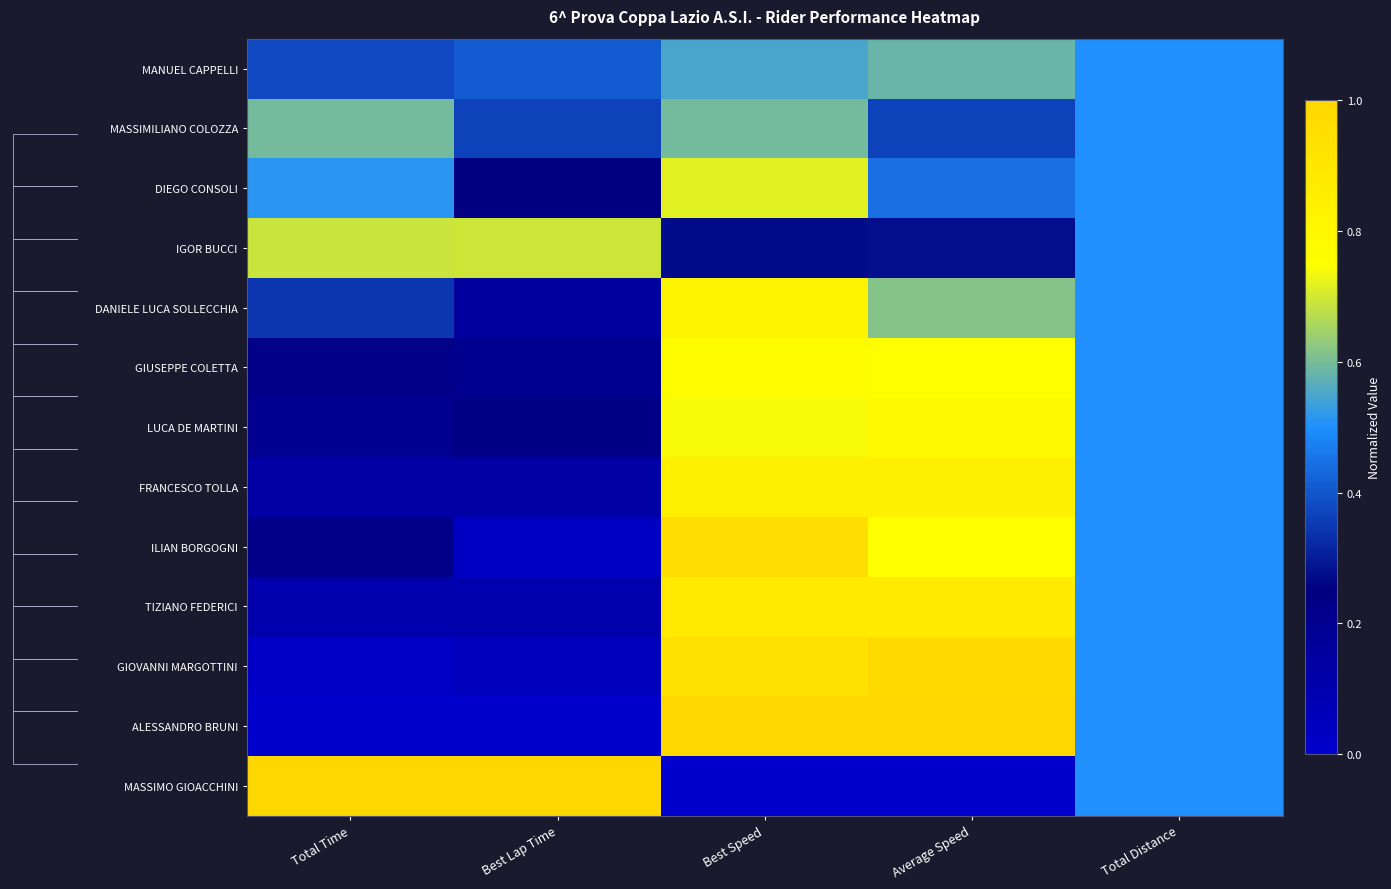

Is it true that DANIELE LUCA SOLLECCHIA equals 0.6 at Total Time?

False